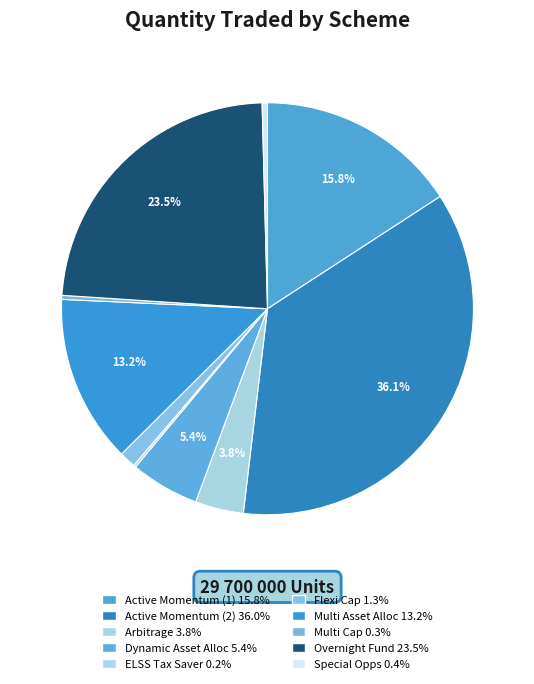

Rank the categories by value from highest to lowest.

SAMCO ACTIVE MOMENTUM FUND (2), SAMCO OVERNIGHT FUND, SAMCO ACTIVE MOMENTUM FUND (1), SAMCO MULTI ASSET ALLOCATION FUND, SAMCO DYNAMIC ASSET ALLOCATION FUND, SAMCO ARBITRAGE FUND, SAMCO FLEXI CAP FUND, SAMCO SPECIAL OPPORTUNITIES FUND, SAMCO MULTI CAP FUND, SAMCO ELSS TAX SAVER FUND